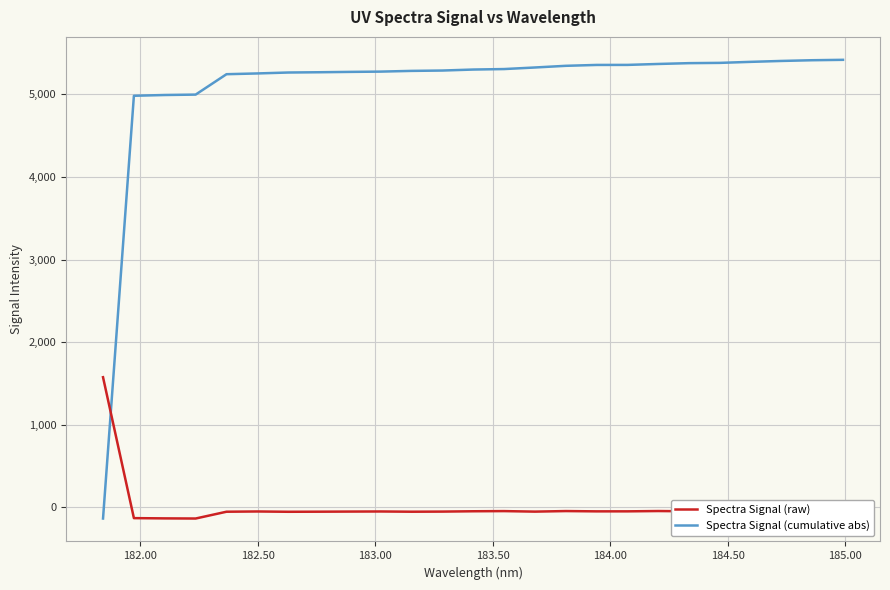

True or false: Spectra Signal (raw) has more than 0 points higher than both neighbors.

True